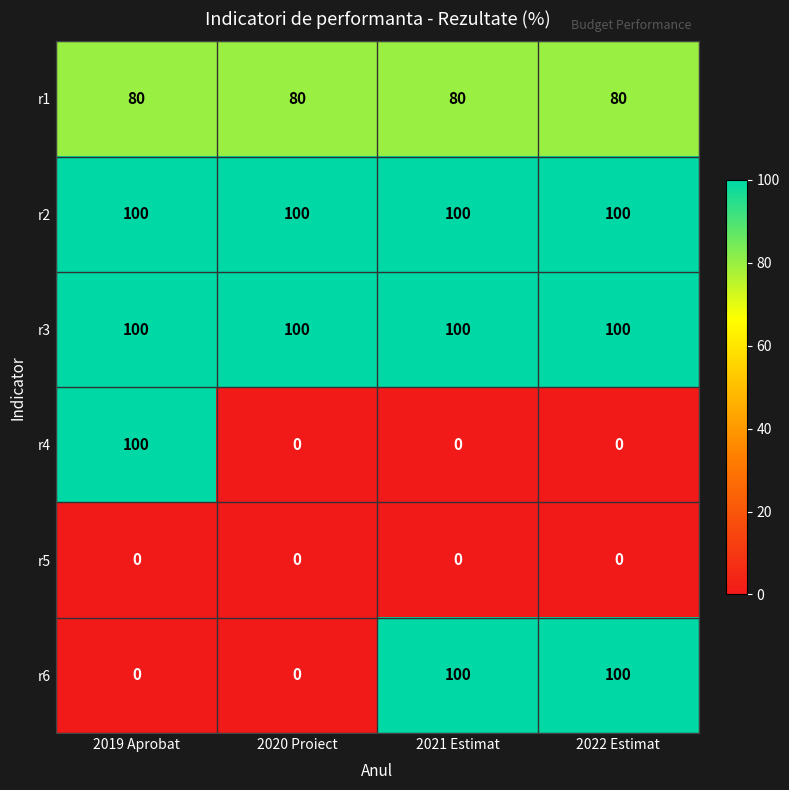

Between 2020 Proiect and 2021 Estimat, which series saw the biggest shift?

r6